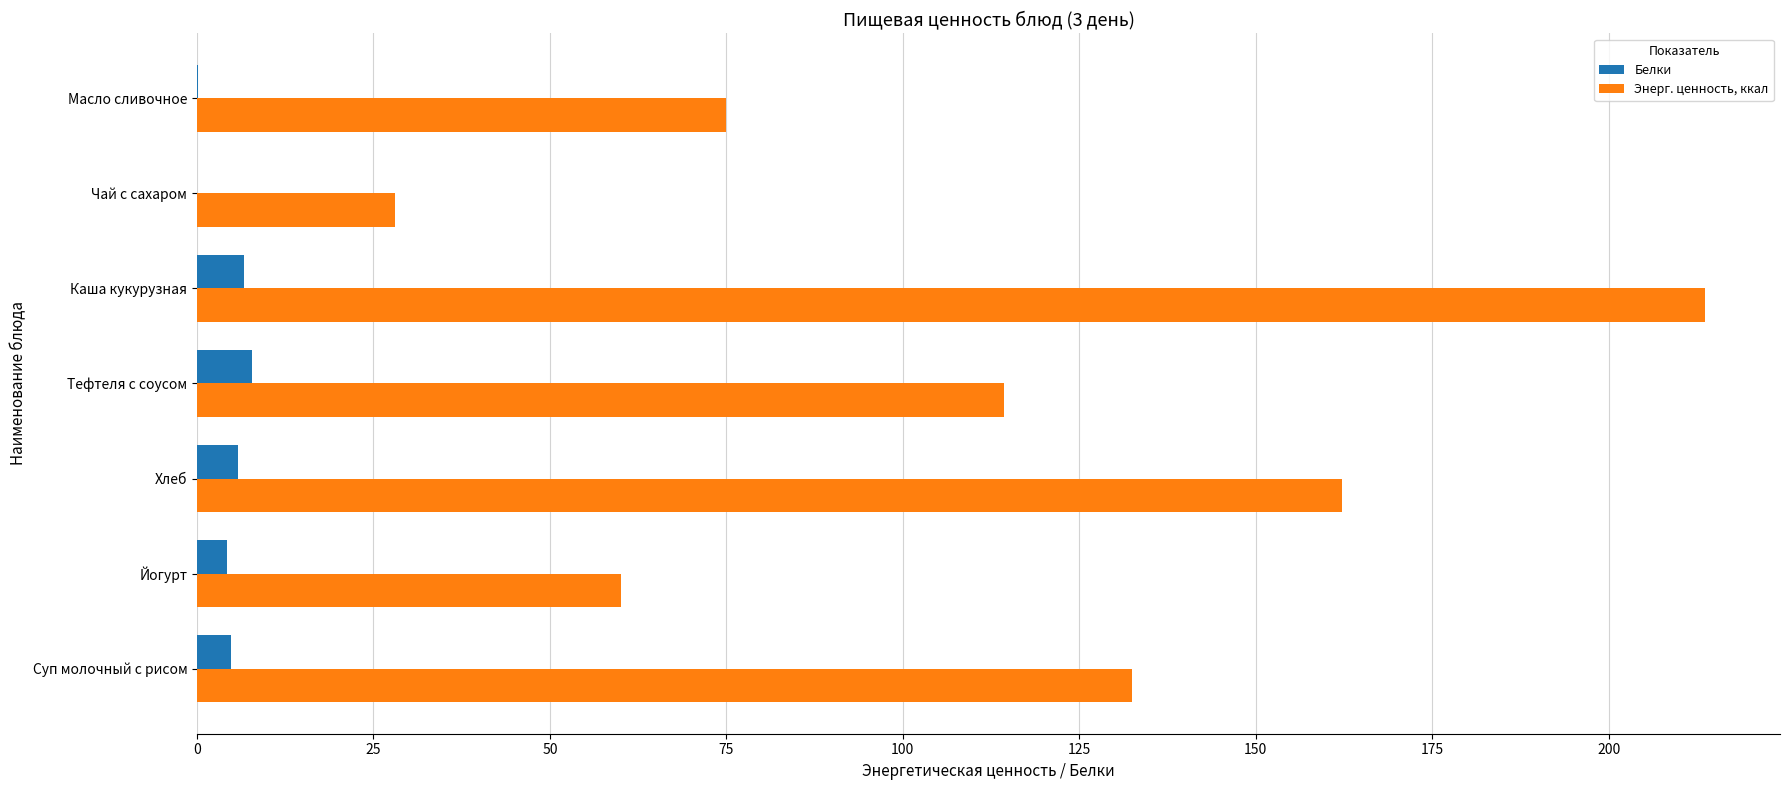

Read the Энерг. ценность, ккал value at Суп молочный с рисом.

132.4